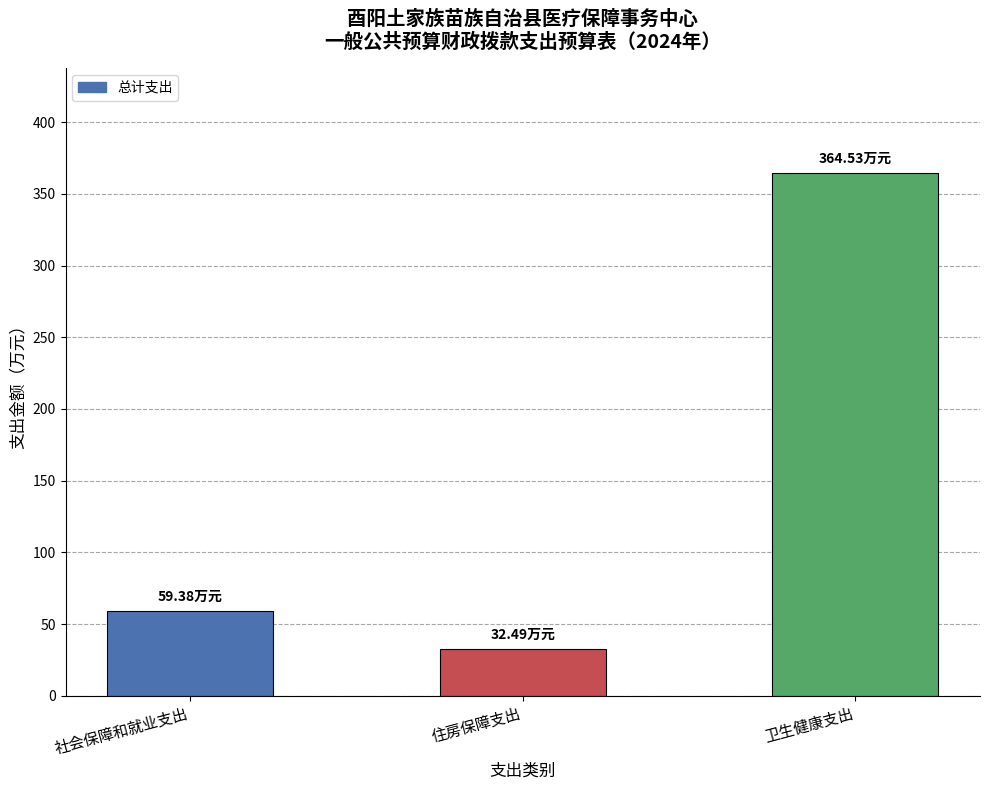

Which label corresponds to the largest value in the chart?

卫生健康支出